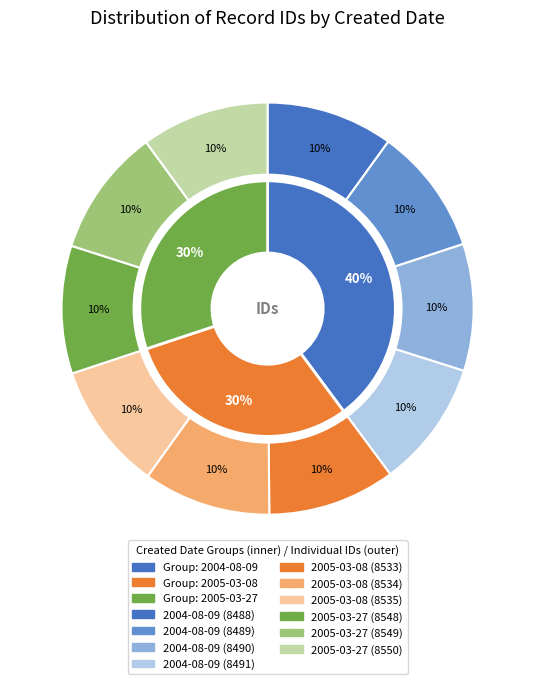

How many segments does this pie chart have?

10